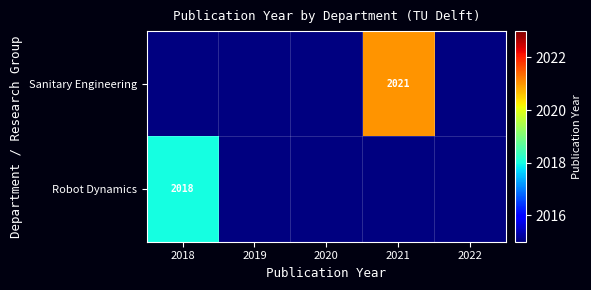

Is it true that Robot Dynamics equals 1400 at 2018?

False